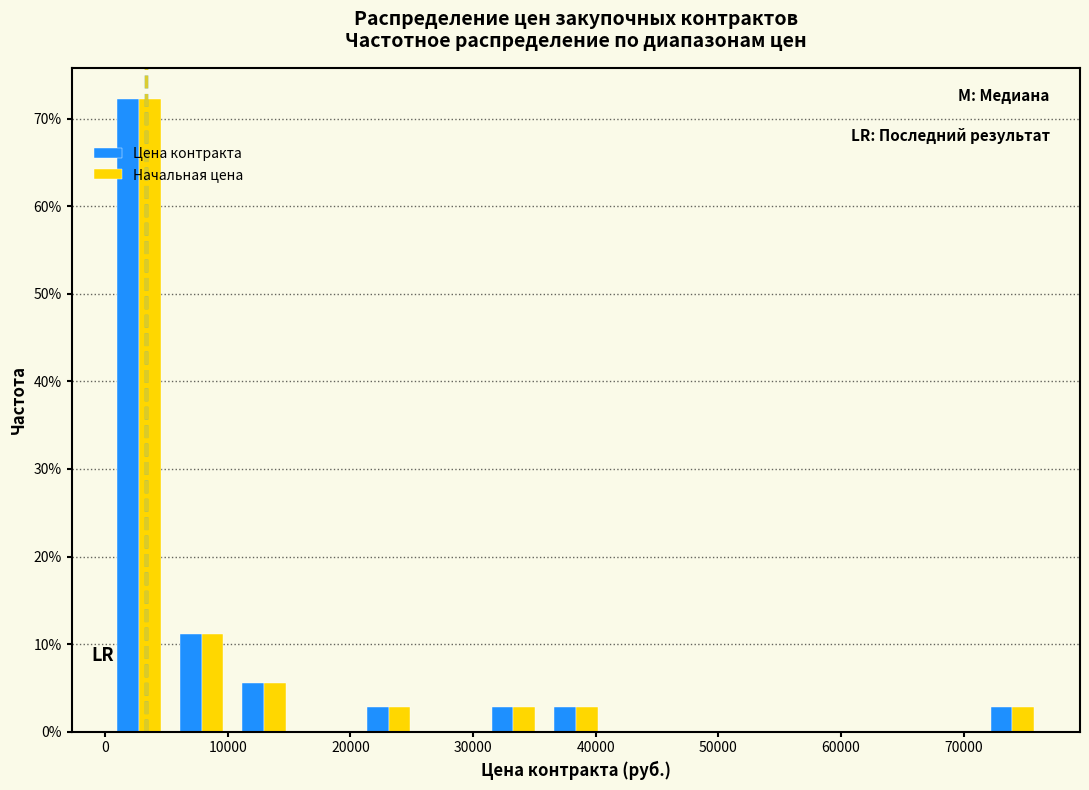

What is the height of the Цена контракта bar covering 10000 to 15000 on the x-axis? Neither the bar edges nor the heights are printed on the chart, so give them approximately, as read against the axes.

6